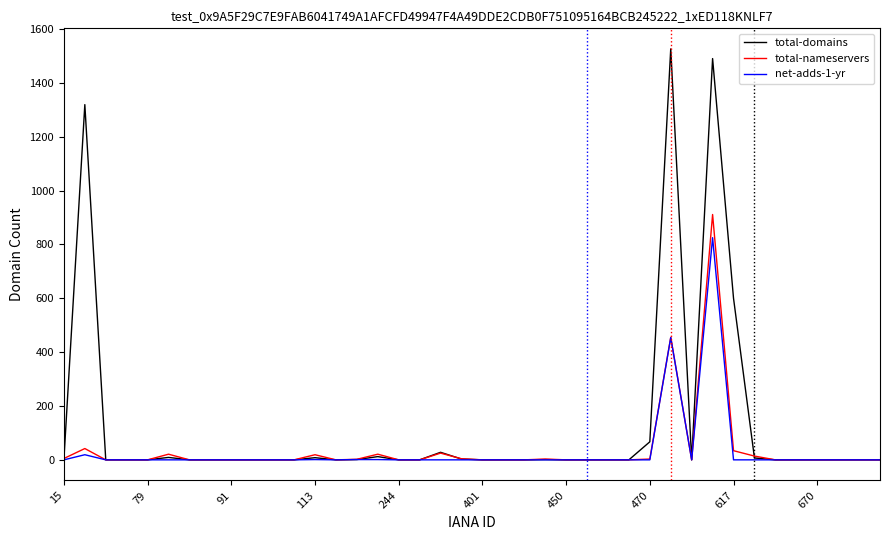

Which series has the widest spread of values?

total-domains